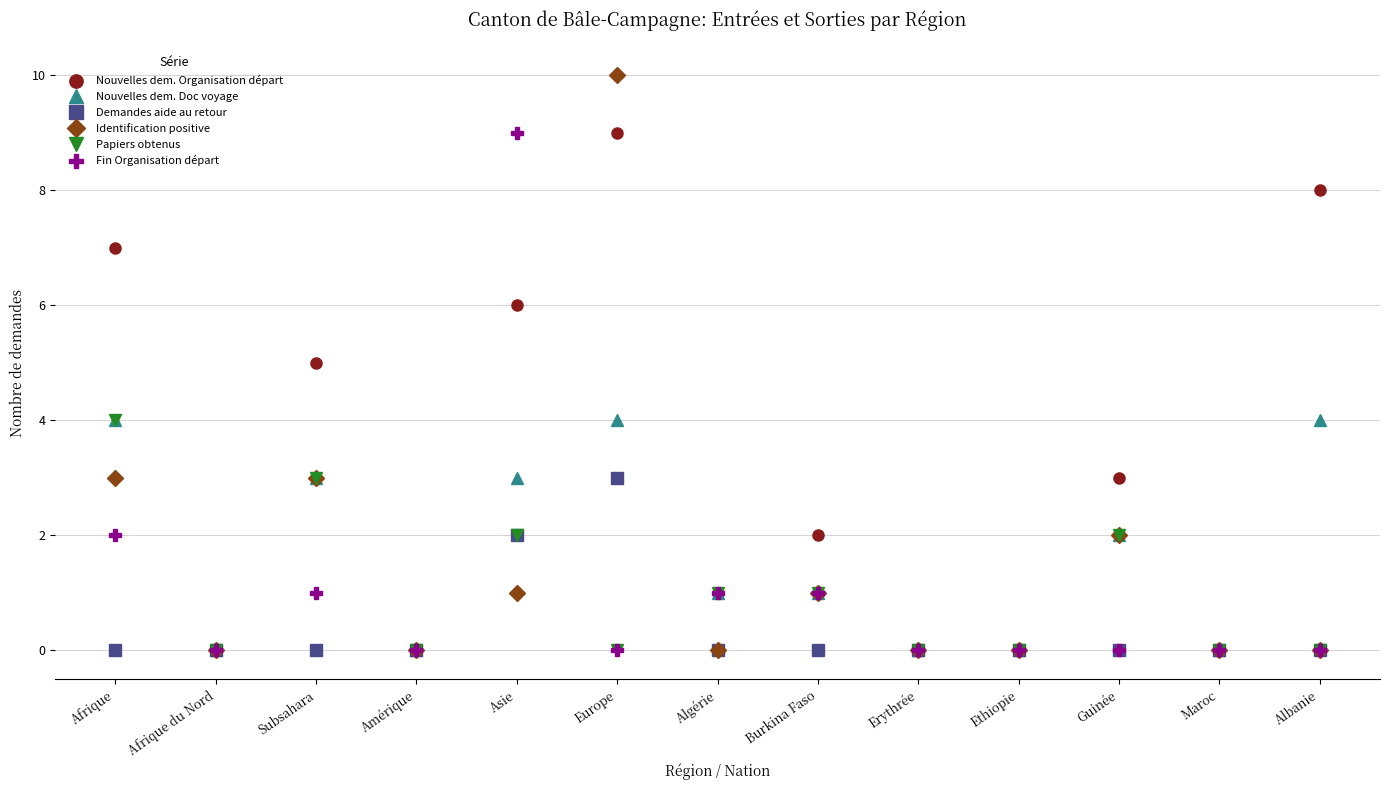

Which series changed the most between Afrique du Nord and Burkina Faso?

Nouvelles dem. Organisation départ